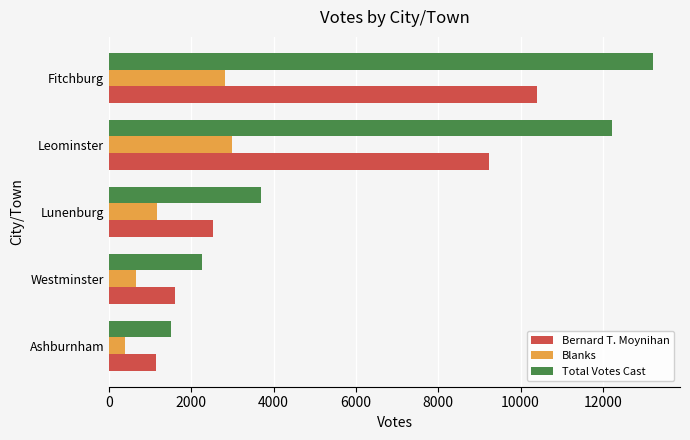

At which category is the sum across all series the highest?

Fitchburg